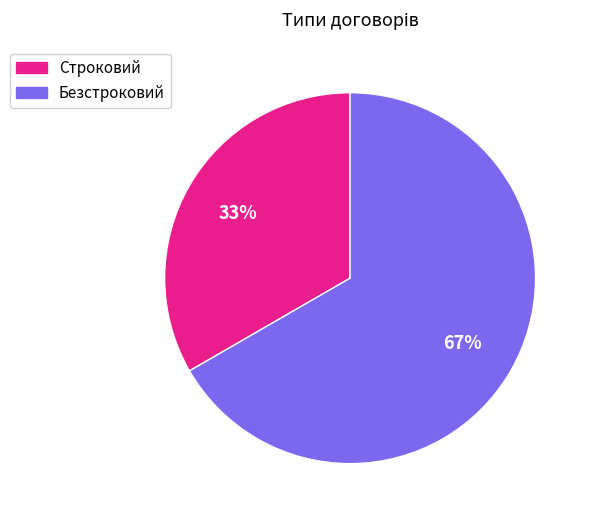

What percentage is the Строковий slice, to the nearest percent?

33%